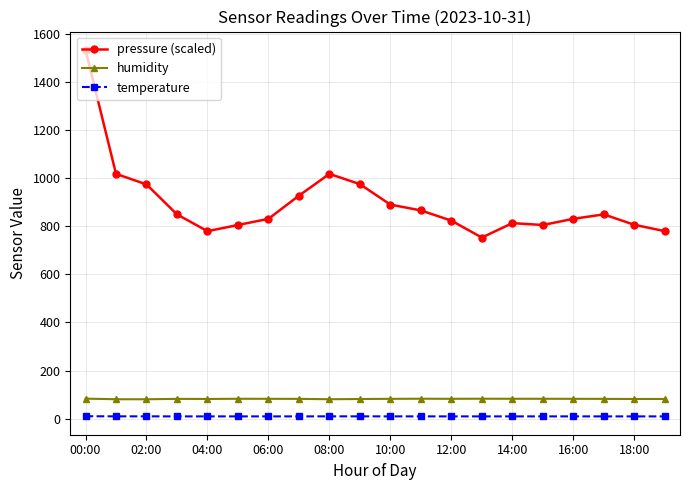

True or false: humidity and pressure (scaled) cross at least once.

False